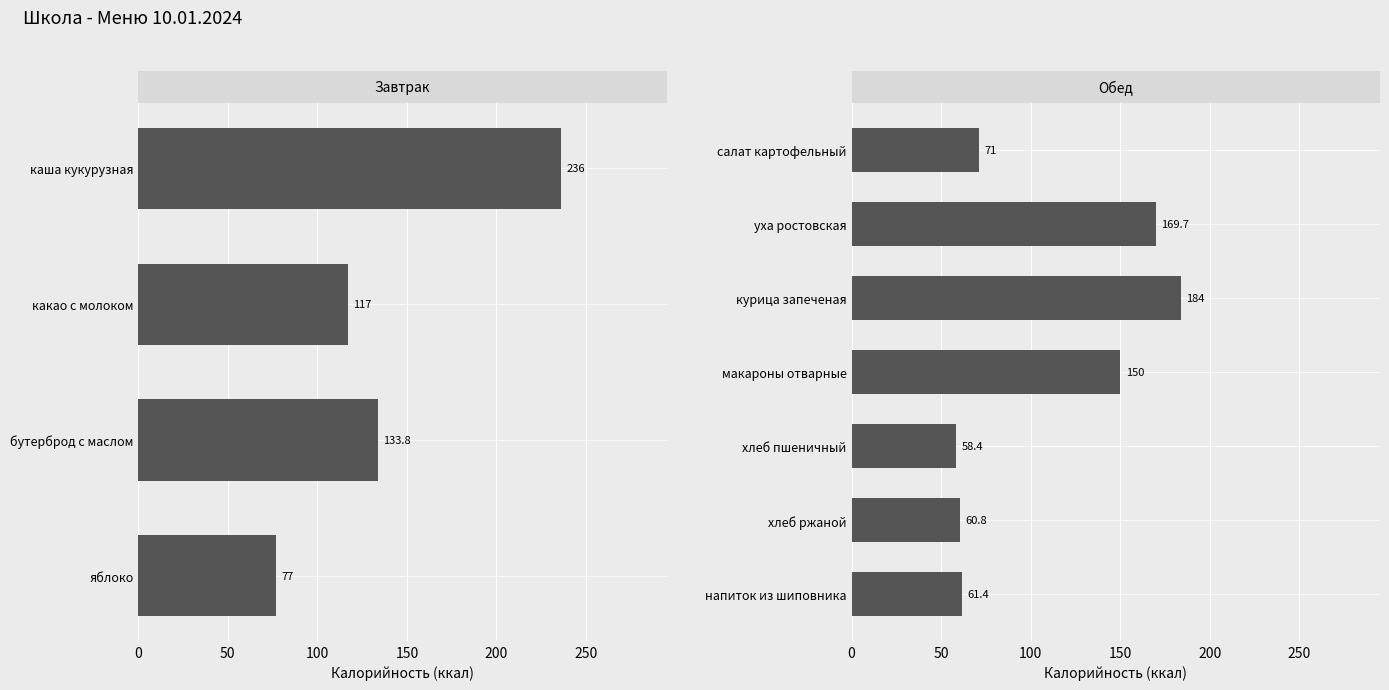

What is the sum of the values at 250 and 150?

210.8